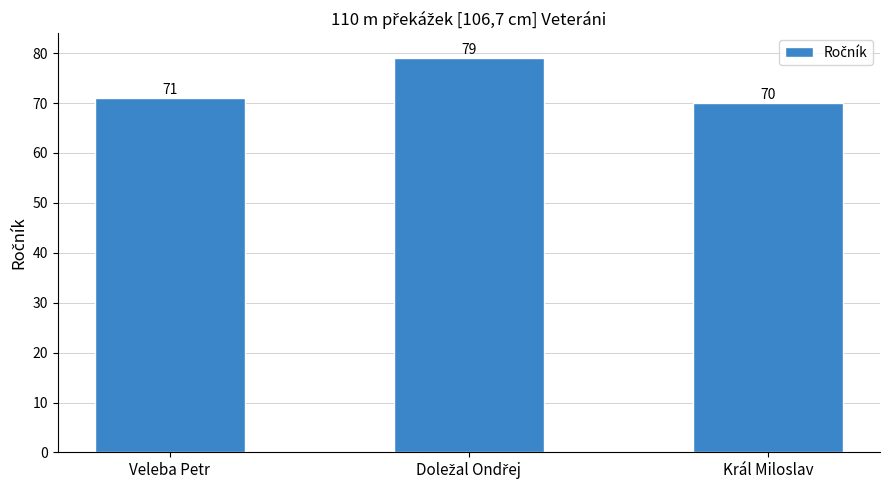

Is it true that the value at Král Miloslav is 22?

False